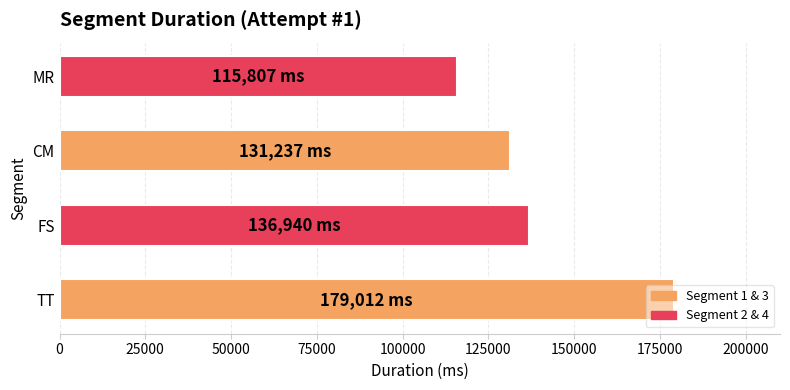

True or false: the data shows 263901 at TT.

False